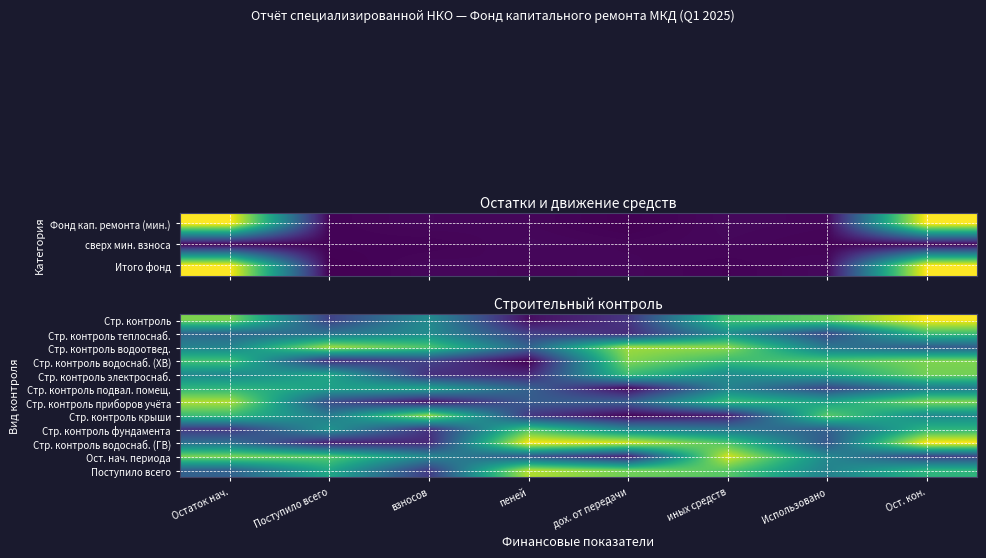

What is the difference between the highest and lowest values at пеней?

47.7